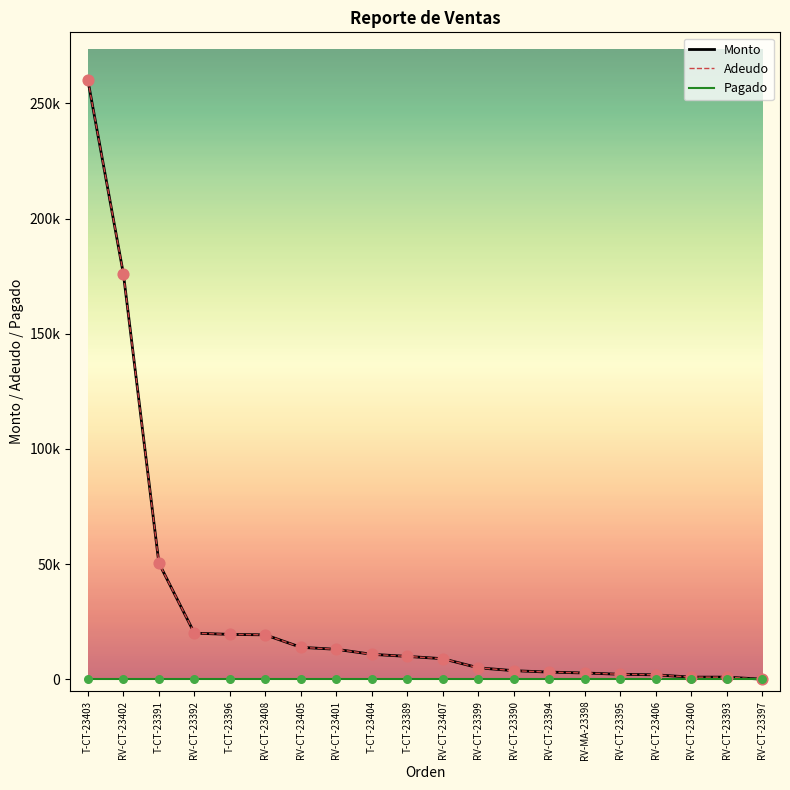

What is the total value across all series at RV-CT-23390?

7600.0